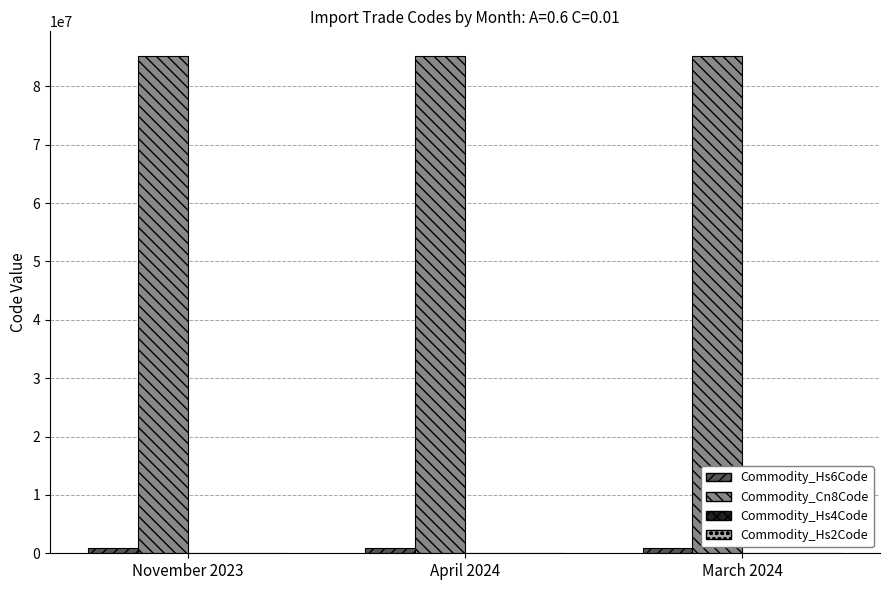

Does the chart contain stacked bars?

No